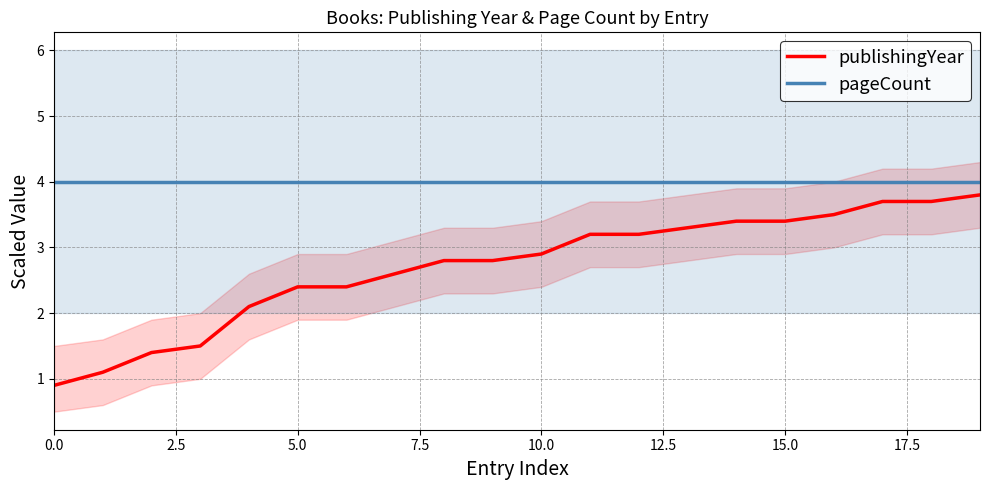

List the labels in order of pageCount value, largest first.

0.0, 2.5, 5.0, 7.5, 10.0, 12.5, 15.0, 17.5, 20.0, 9, 10, 11, 12, 13, 14, 15, 16, 17, 18, 19